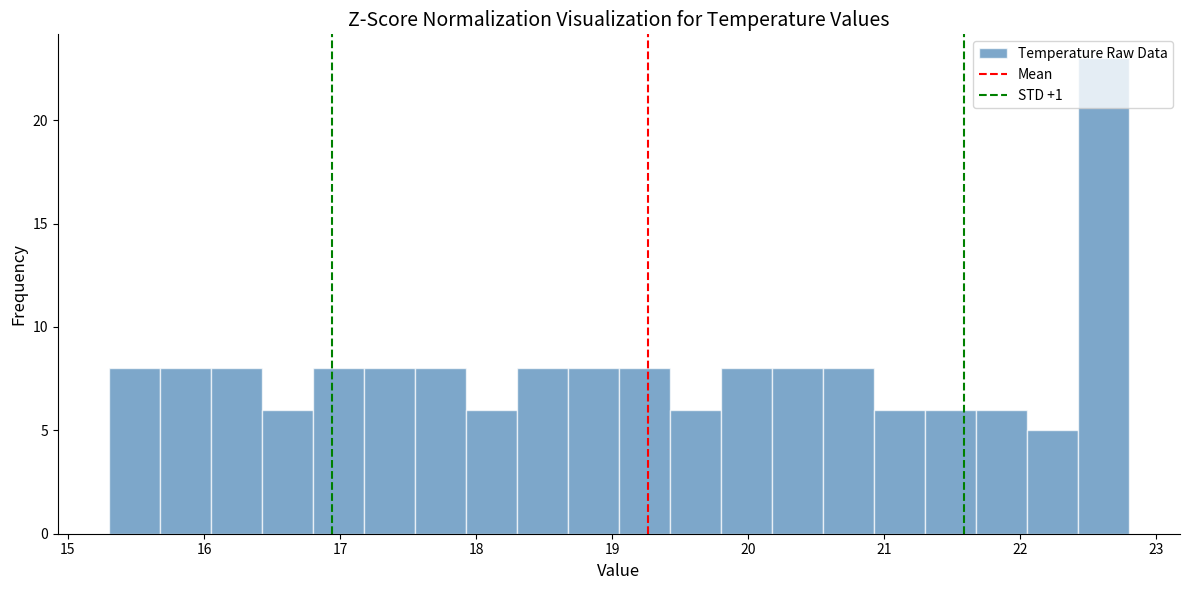

Around what value on the x-axis is the tallest bar? Give the approximate position of its centre, as read against the axis.

22.6